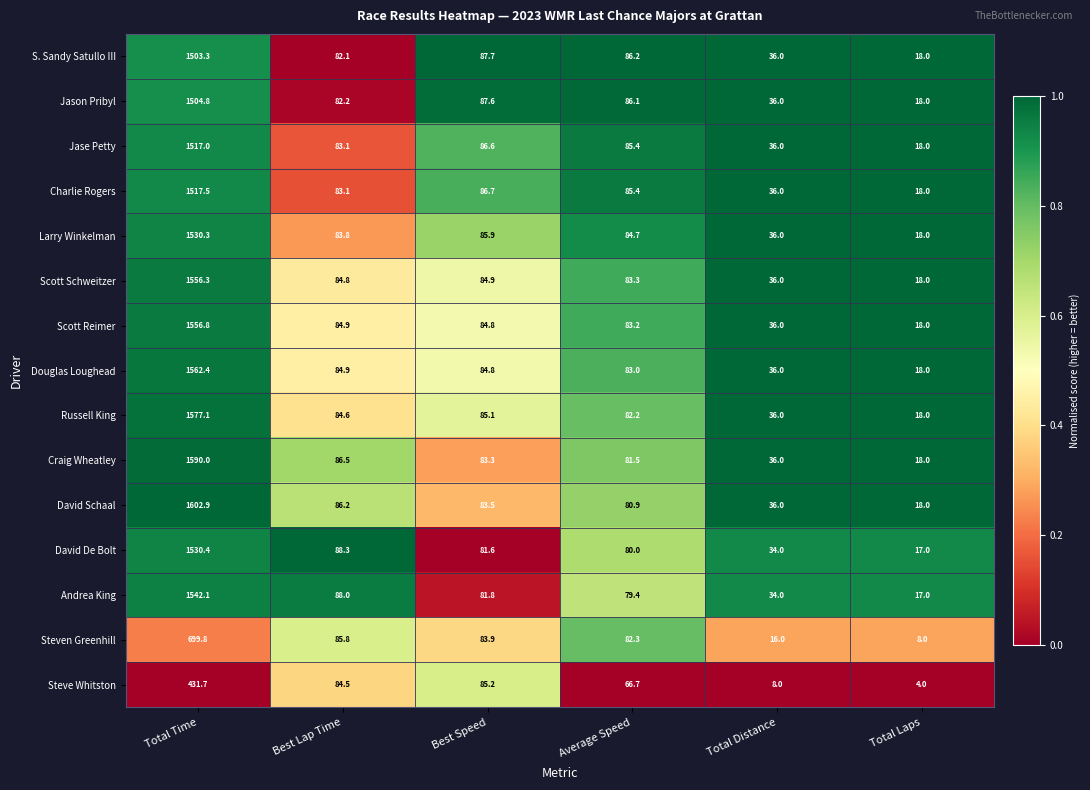

What is the difference between the maximum and minimum values in the Scott Reimer series?

1538.8